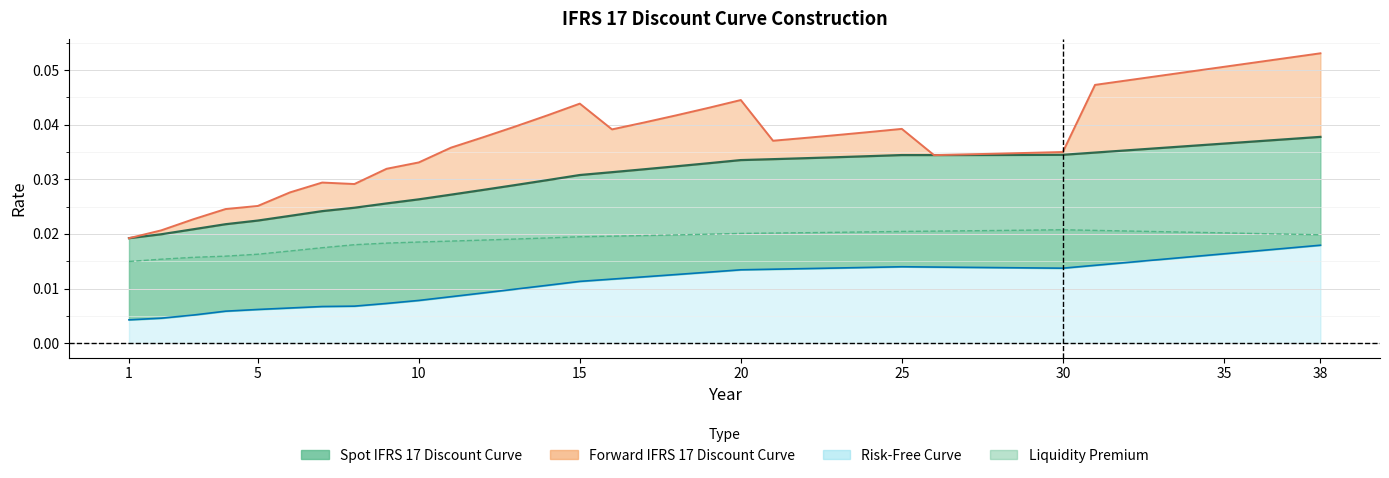

Where is Risk-Free Curve nearest to the value 0?

1